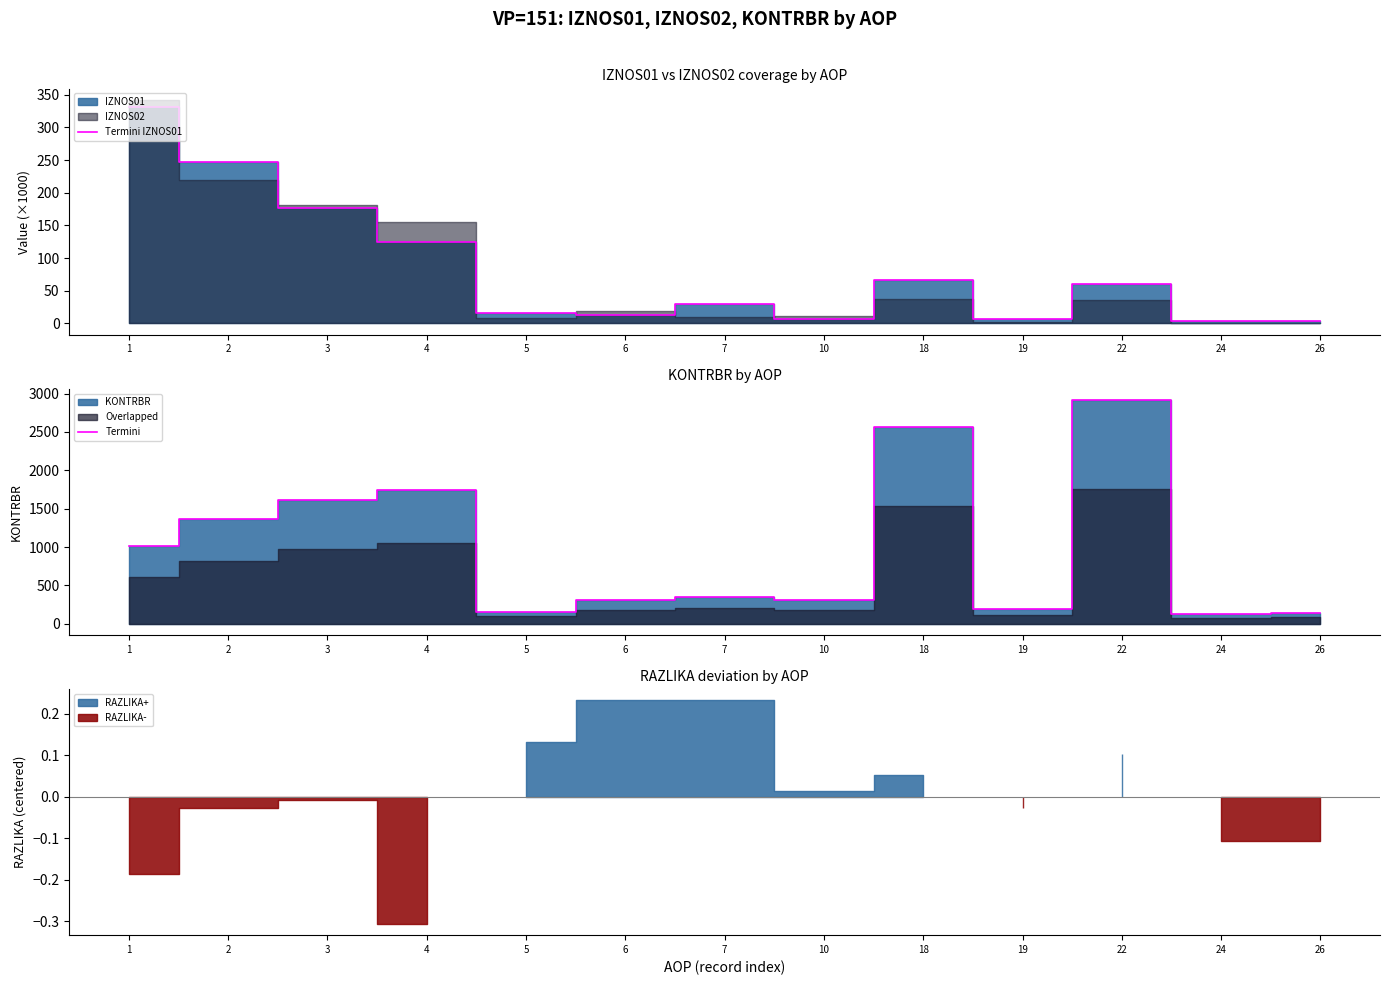

What is the highest value of the Termini IZNOS01 series?

331.5